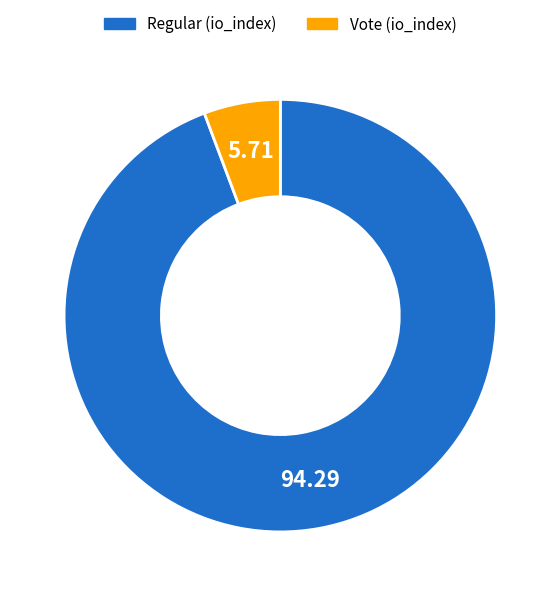

Between Vote and Regular, which is larger?

Regular